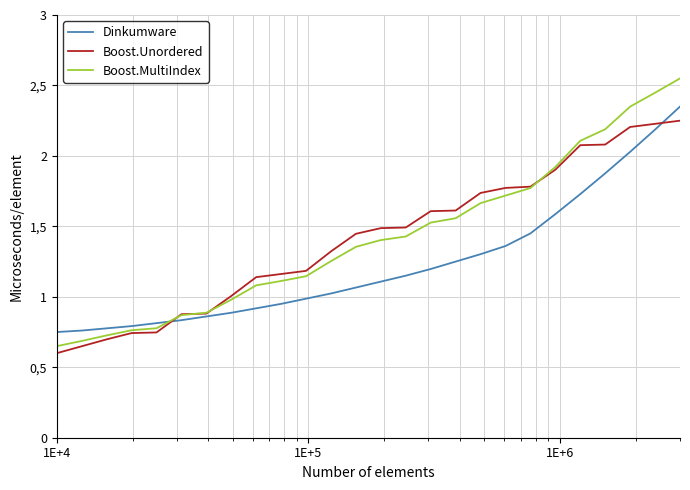

Rank the series by their maximum value, from highest to lowest.

Boost.MultiIndex, Dinkumware, Boost.Unordered